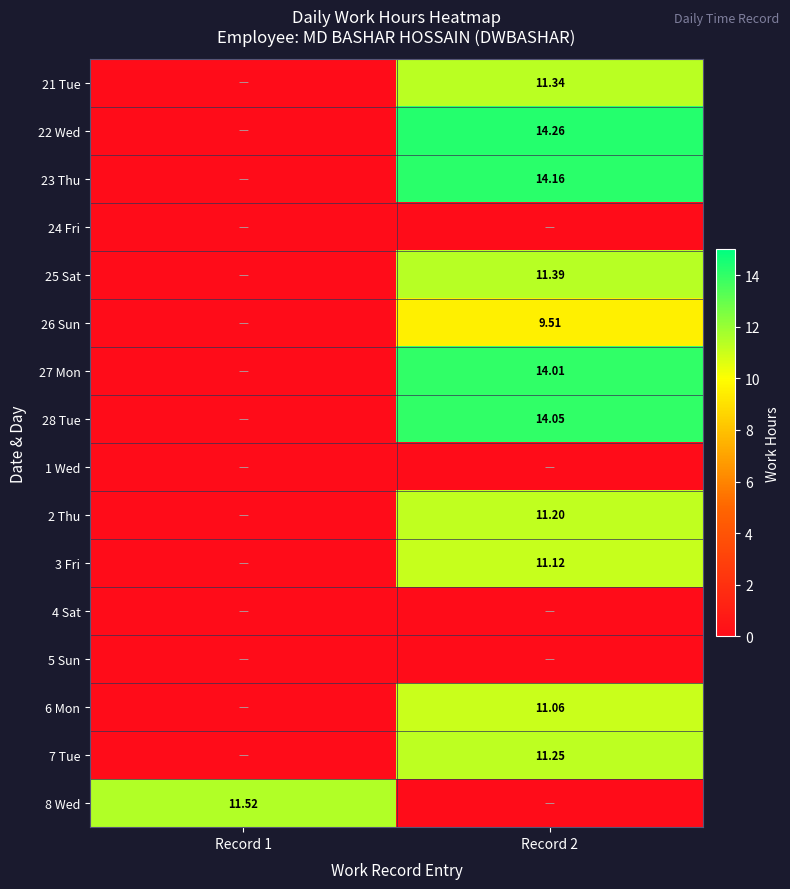

Read the 6 Mon value at Record 2.

11.1